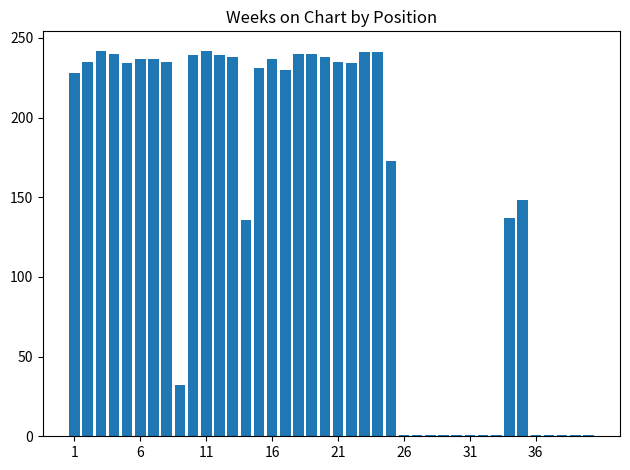

What is the value of the 19th bar from the left?

240